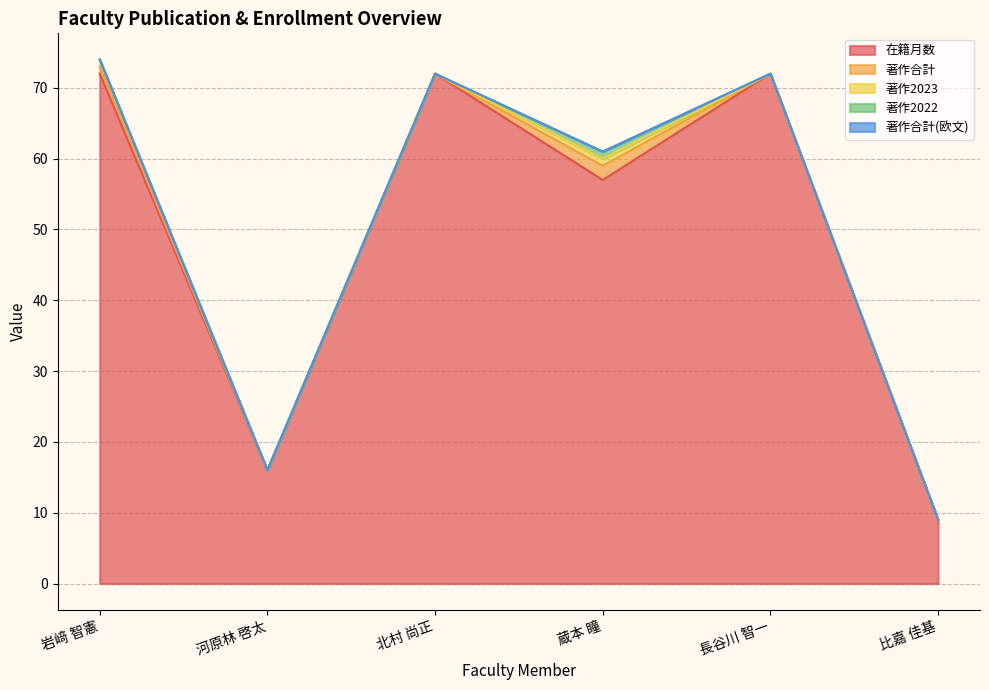

What are all the series names shown in the legend?

在籍月数, 著作合計, 著作2023, 著作2022, 著作合計(欧文)